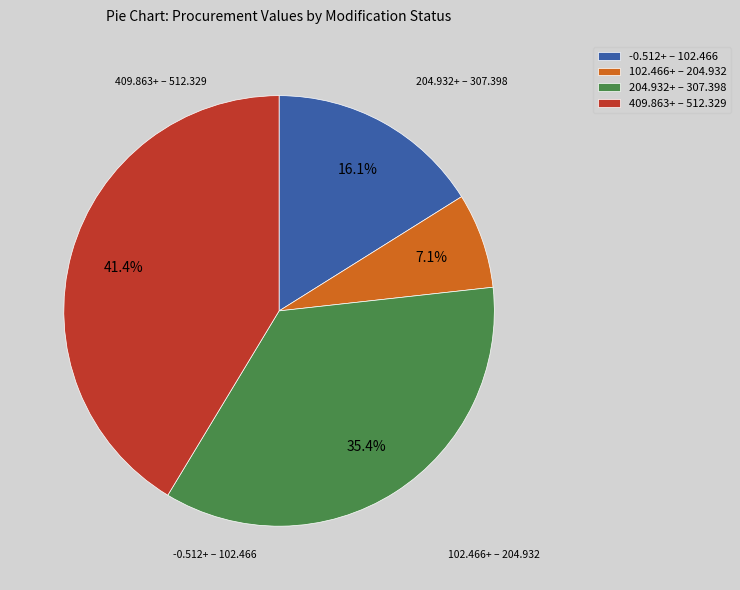

Rank the categories by value from highest to lowest.

409.863+ – 512.329, 204.932+ – 307.398, -0.512+ – 102.466, 102.466+ – 204.932